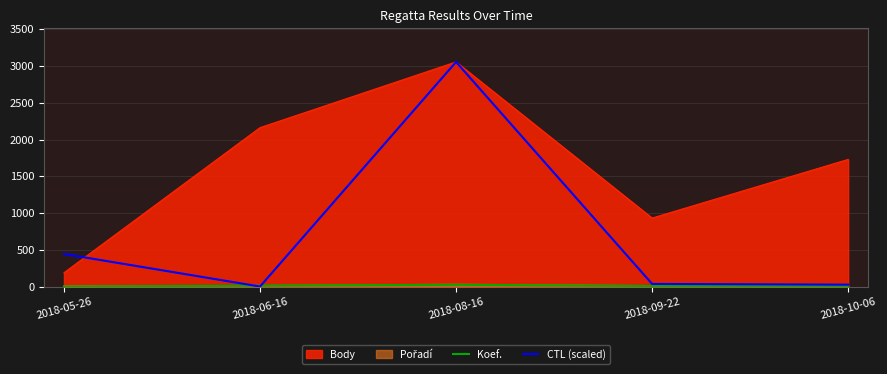

At how many categories does at least one series exceed 1451?

3